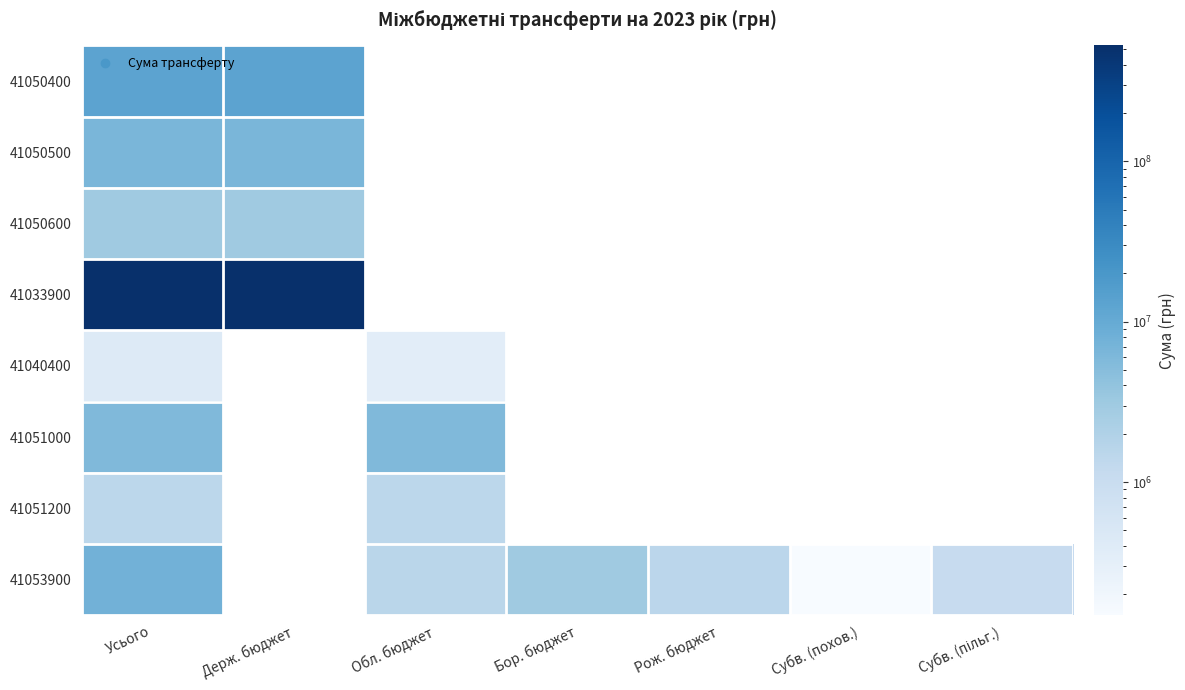

List the series in order of their peak value, highest first.

41033900, 41050400, 41053900, 41050500, 41051000, 41050600, 41051200, 41040400